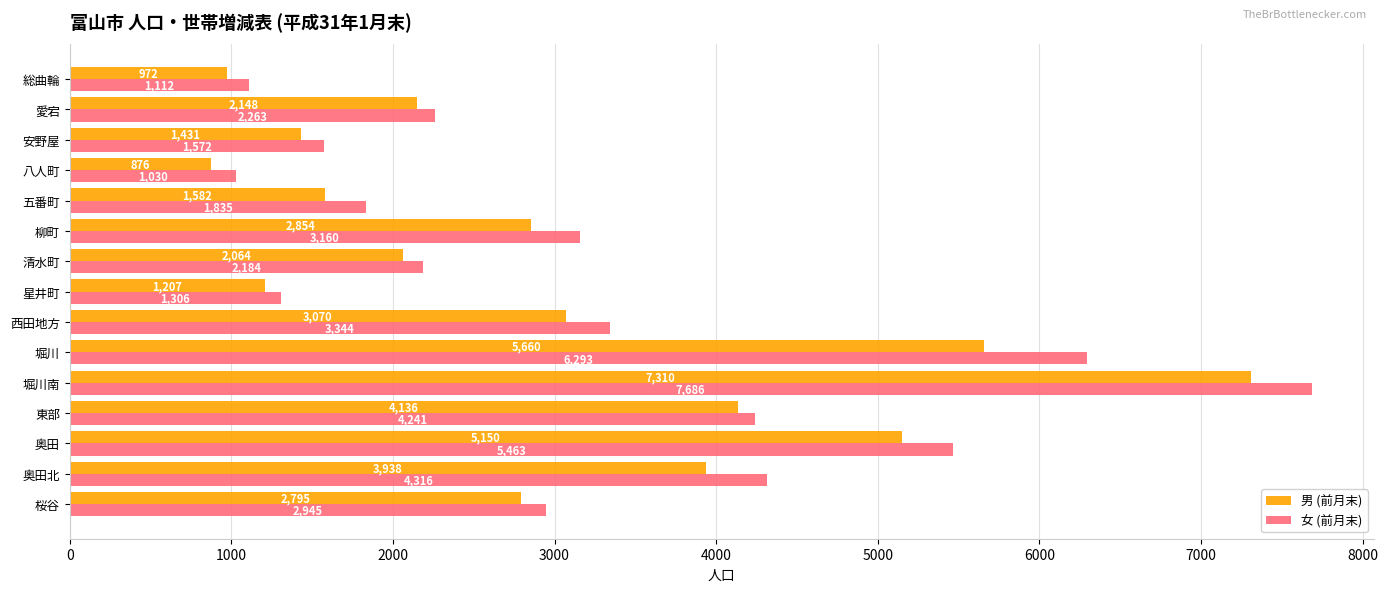

What is the minimum value for 女 (前月末)?

1030